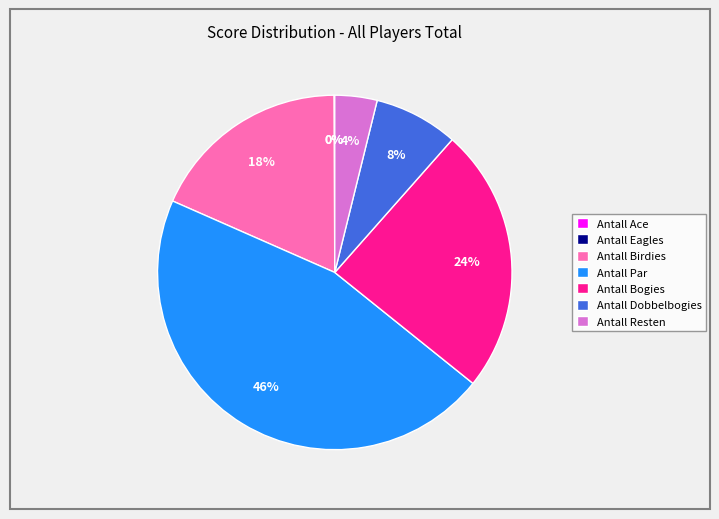

Does any single category account for the majority?

No